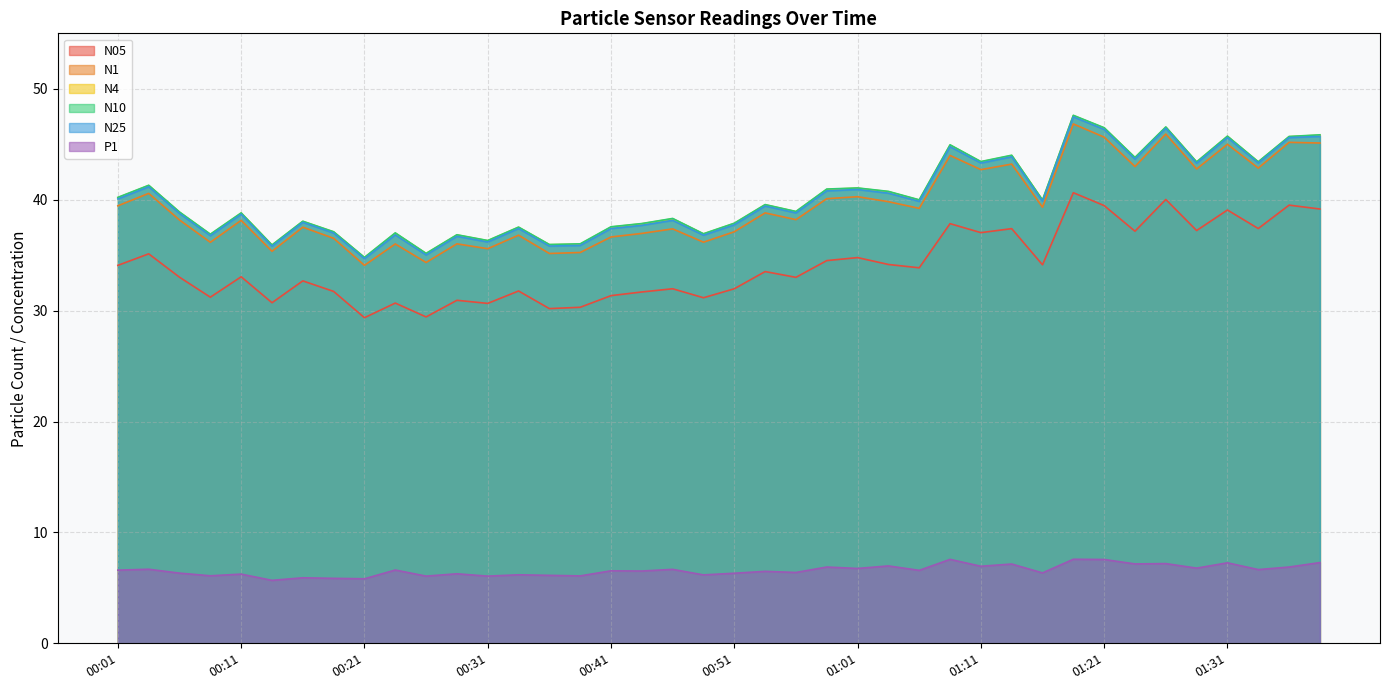

At which category does N25 reach its first local valley?

00:09